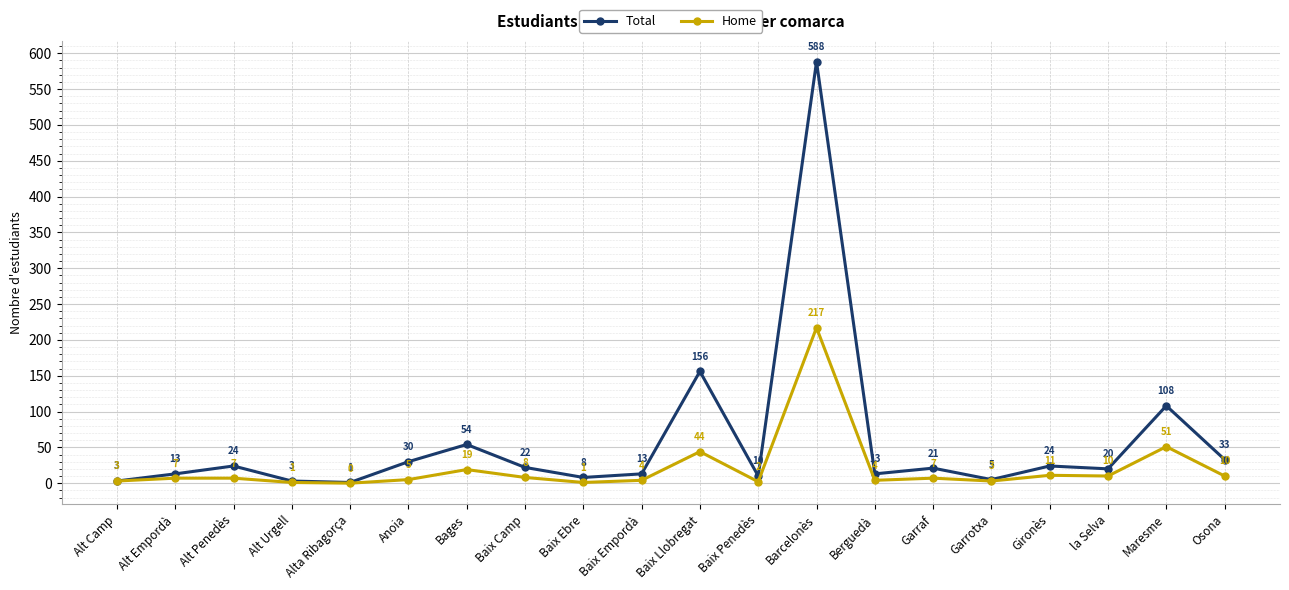

Where is the first local maximum for Total?

Alt Penedès